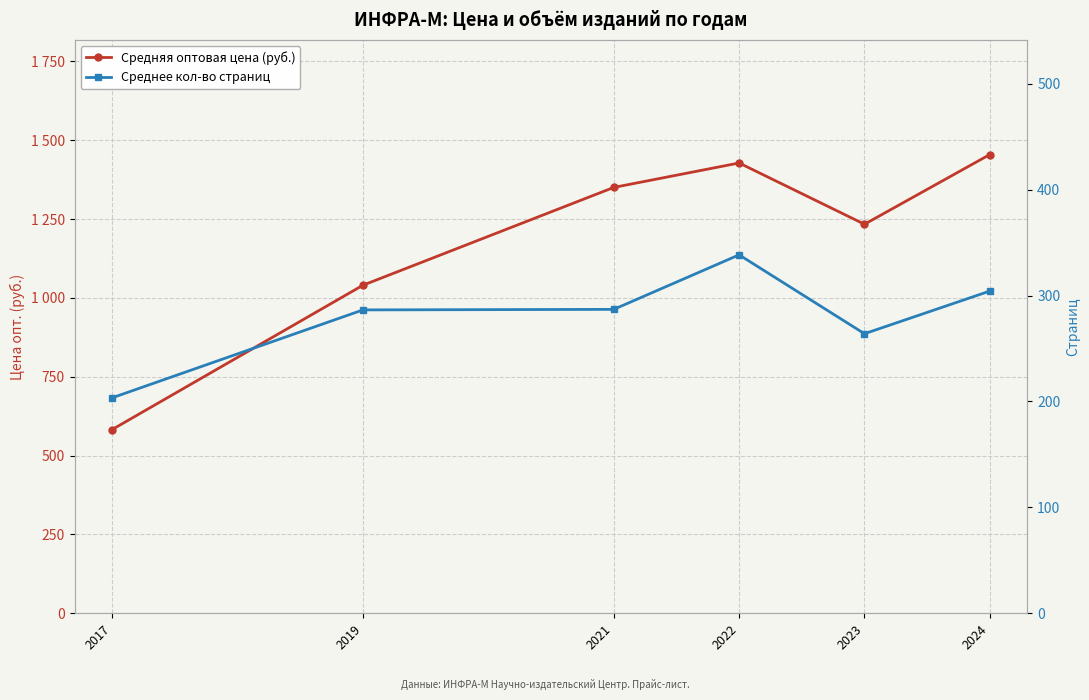

What is the total value across all series at 2017?

786.0